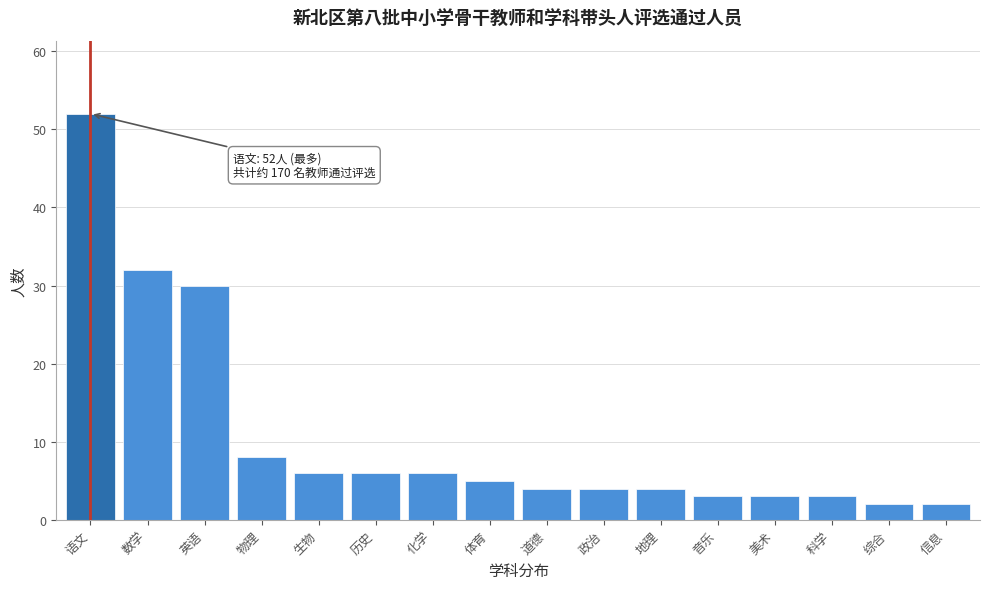

Reading right to left, what are all the values shown in this chart?

信息=2	综合=2	科学=3	美术=3	音乐=3	地理=4	政治=4	道德=4	体育=5	化学=6	历史=6	生物=6	物理=8	英语=30	数学=32	语文=52